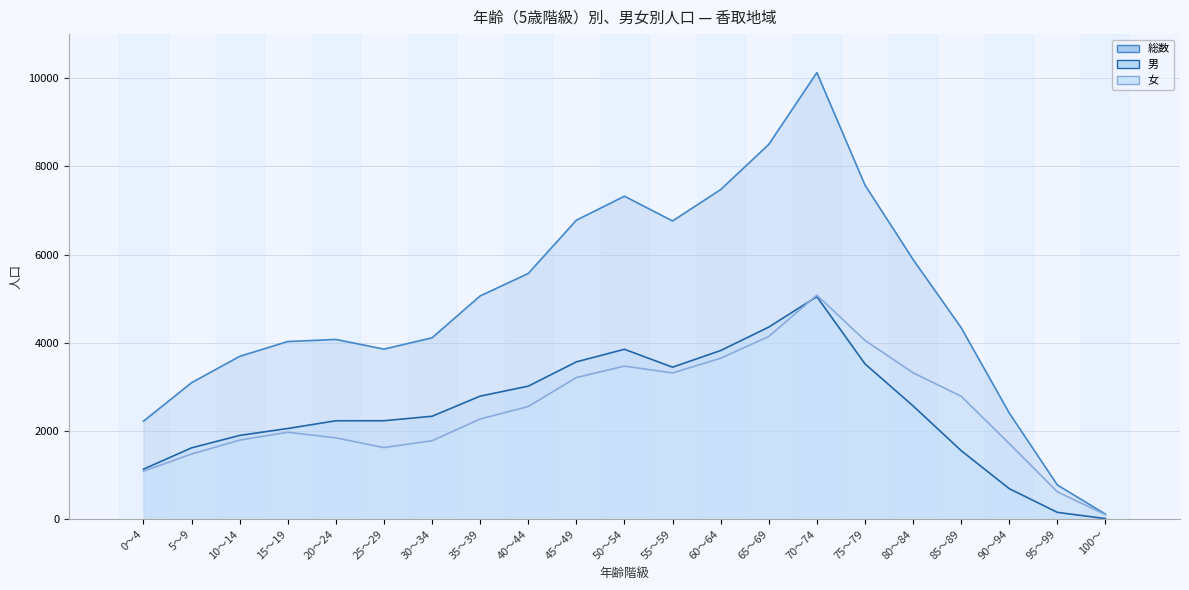

Which series has the widest spread of values?

総数